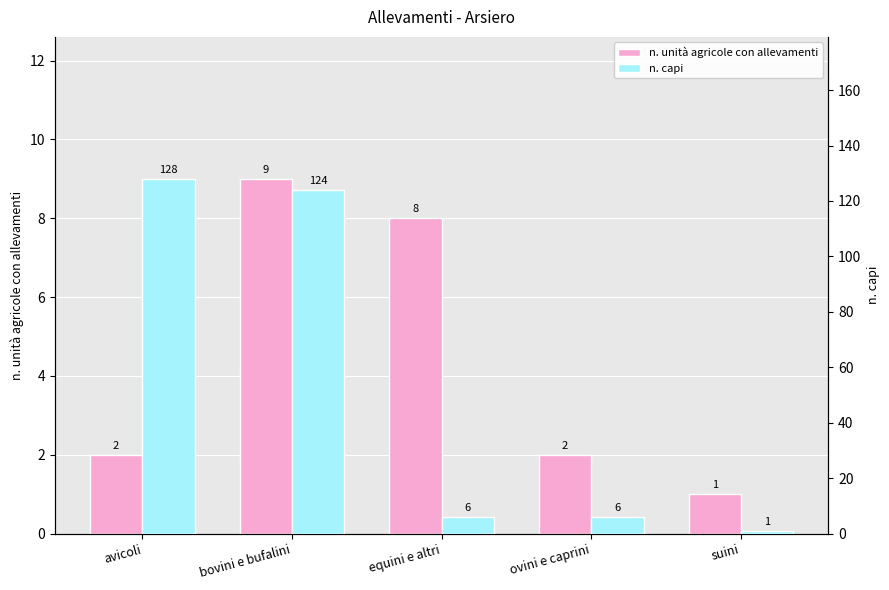

Is it true that n. unità agricole con allevamenti equals 1 at avicoli?

False